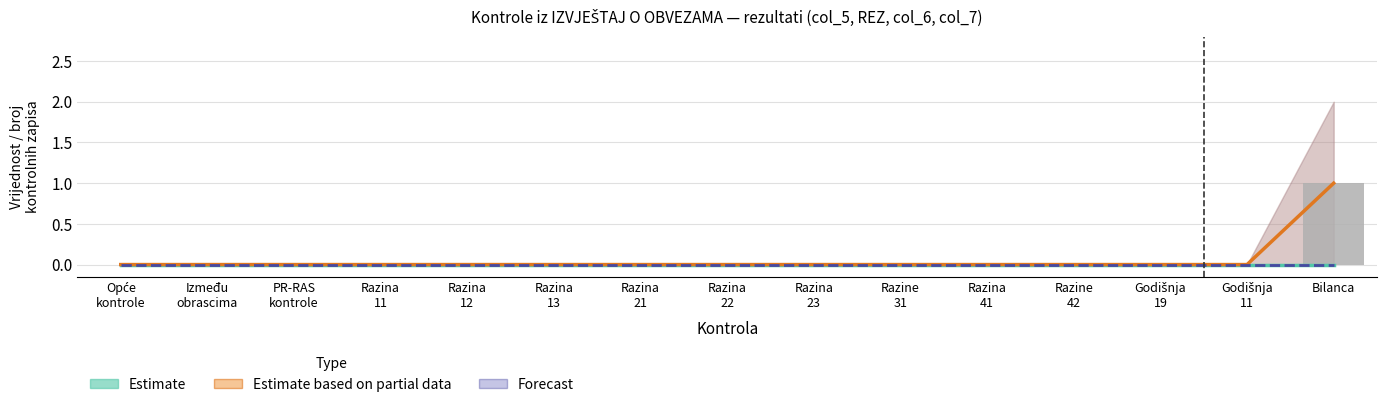

Between PR-RAS
kontrole and Razina
13, which series saw the biggest shift?

Estimate